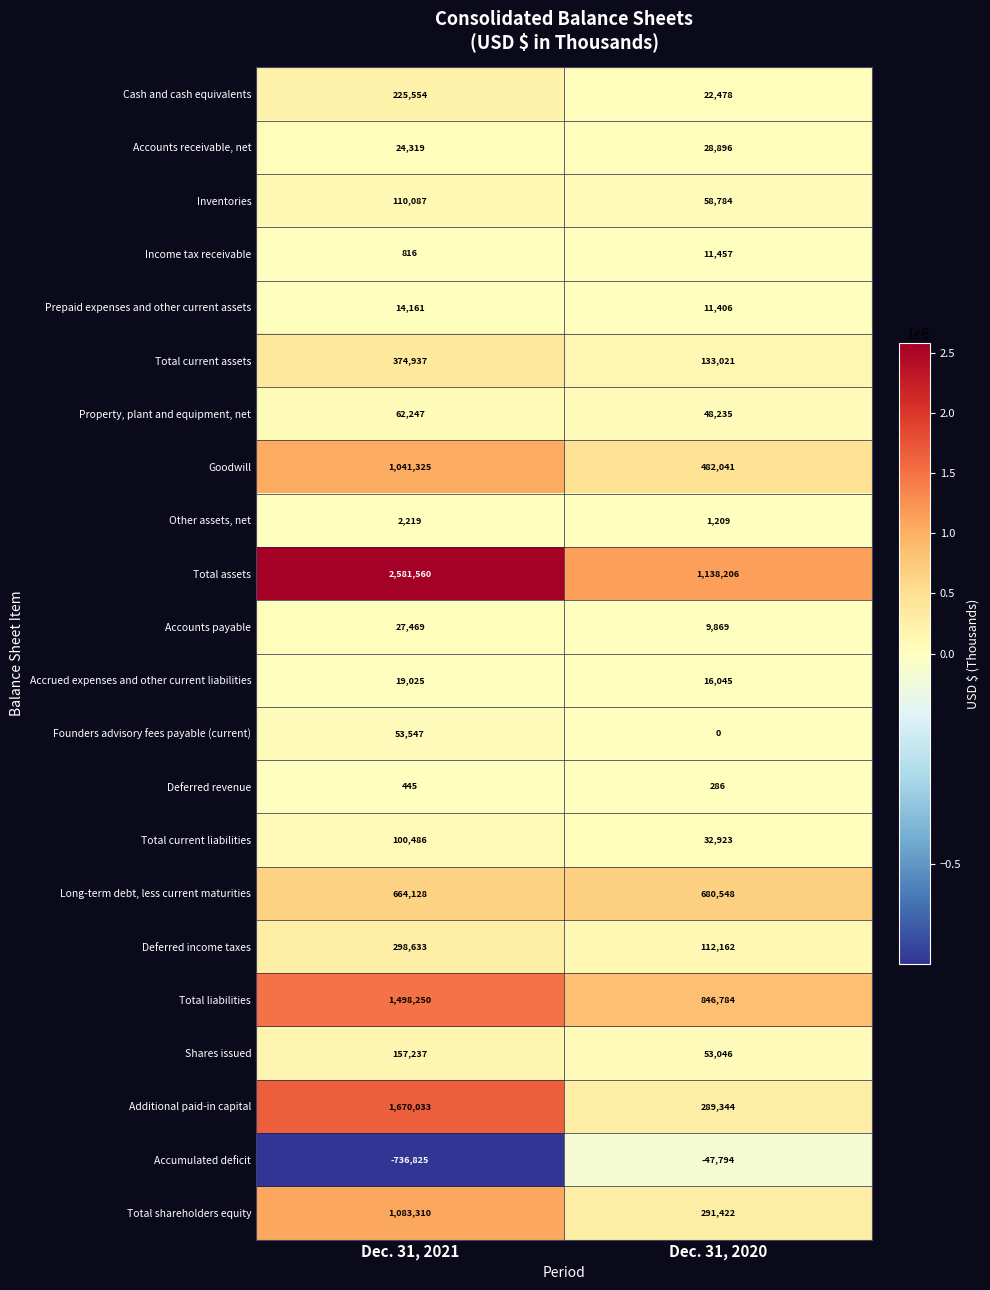

The value of Accounts receivable, net at Dec. 31, 2021 is 32823. True or false?

False